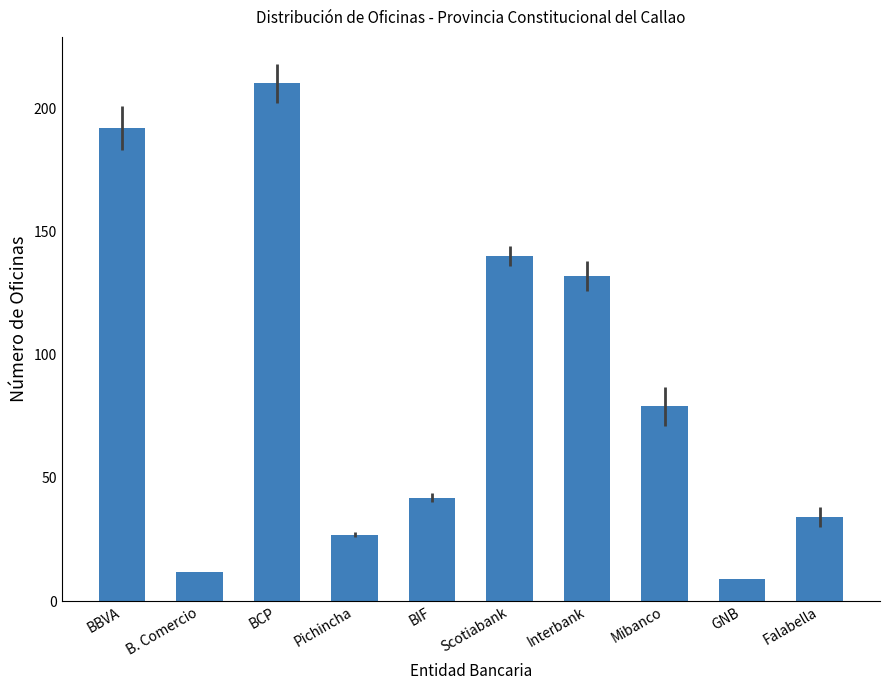

What is the label of the 4th bar from the left?

Pichincha